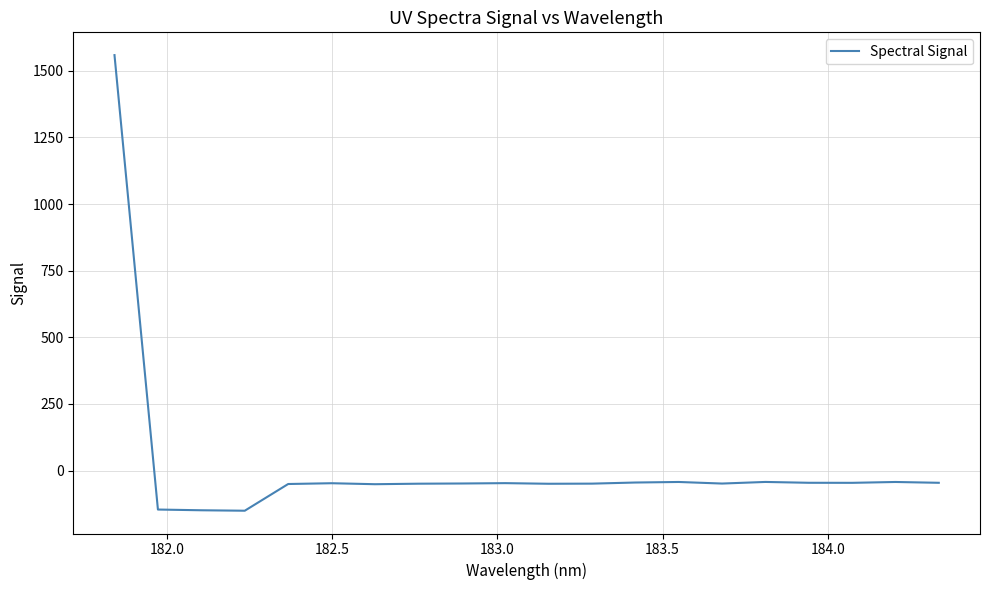

What is the greatest value displayed?

1558.9